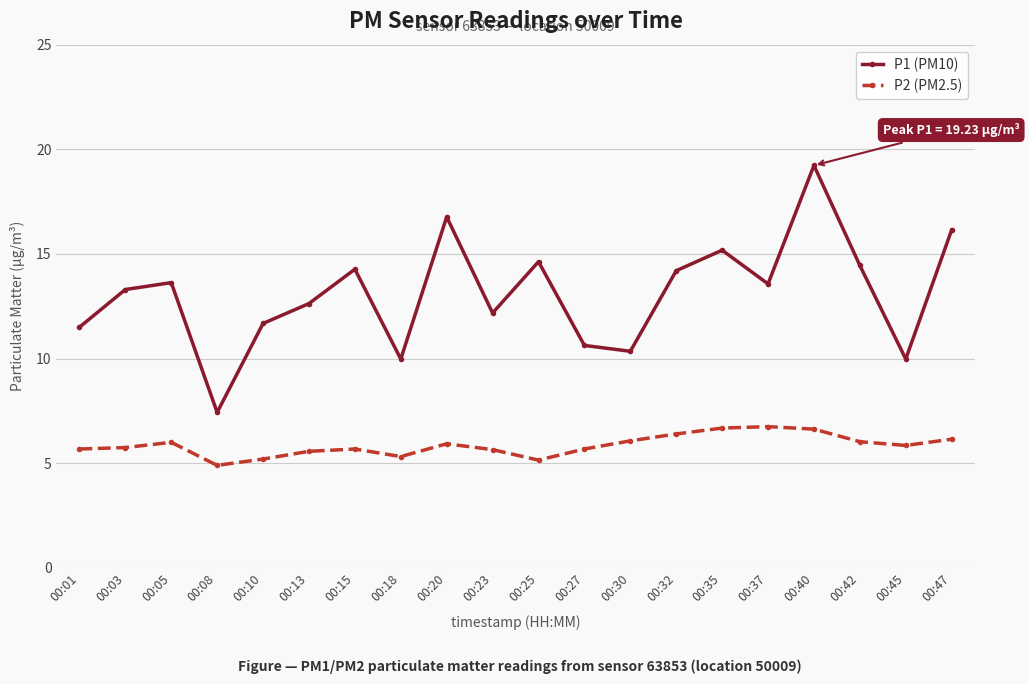

How many interior local peaks does the P1 (PM10) series have?

6